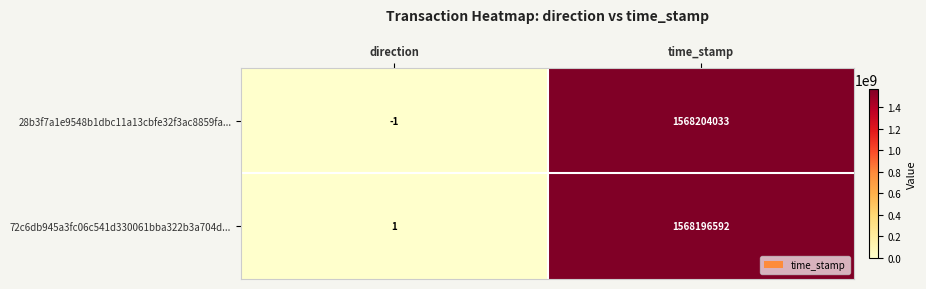

Rank the series at direction from highest to lowest value.

72c6db945a3fc06c541d330061bba322b3a704d..., 28b3f7a1e9548b1dbc11a13cbfe32f3ac8859fa...